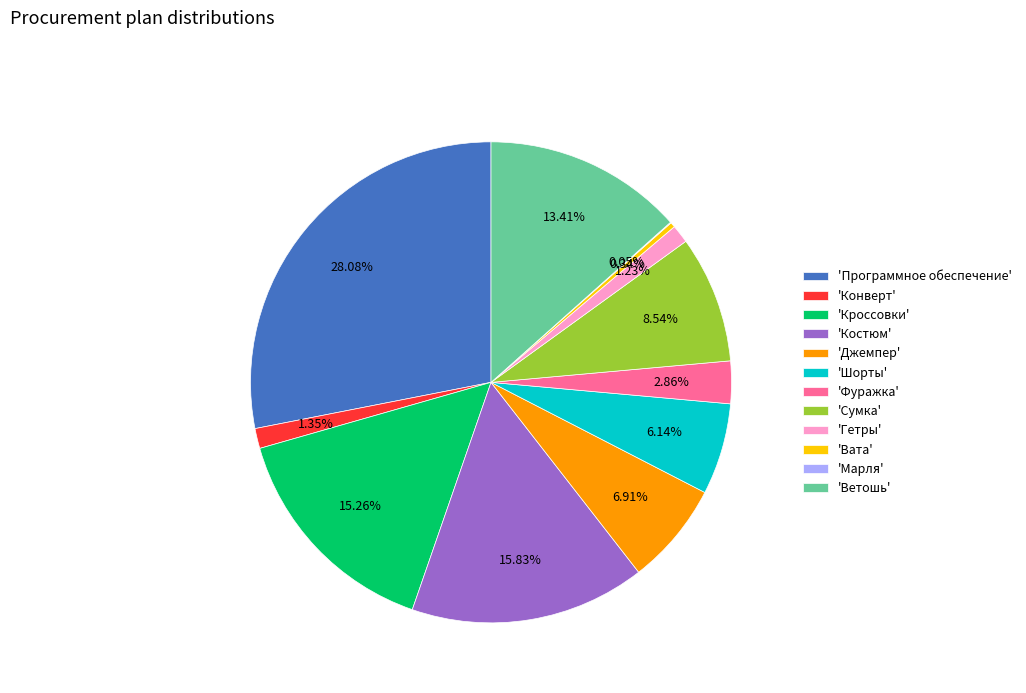

Combined, do 'Программное обеспечение' and 'Фуражка' account for over 50%?

No